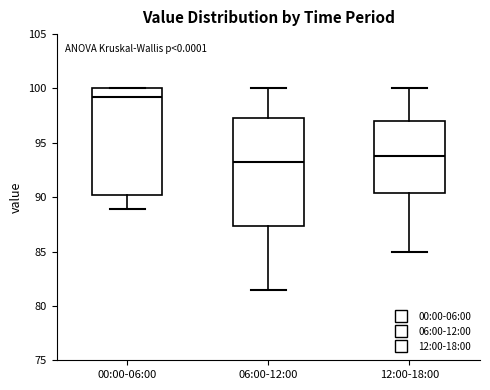

Reading left to right, read every box against the y-axis: the position of its median line, the range the box covers, and the ends of its whiskers. The values are not printed on the chart, so give them approximately, as read against the axis.

00:00-06:00: median 99.0, box 90.0 to 100.0, whiskers 89.0 to 100.0
06:00-12:00: median 93.0, box 87.5 to 97.5, whiskers 81.5 to 100.0
12:00-18:00: median 94.0, box 90.5 to 97.0, whiskers 85.0 to 100.0